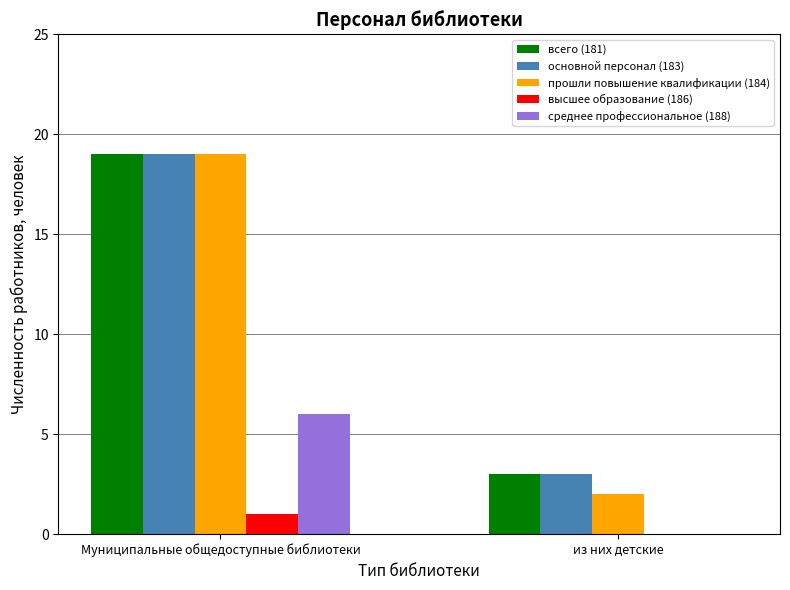

Between Муниципальные общедоступные библиотеки and из них детские, which series saw the biggest shift?

прошли повышение квалификации (184)